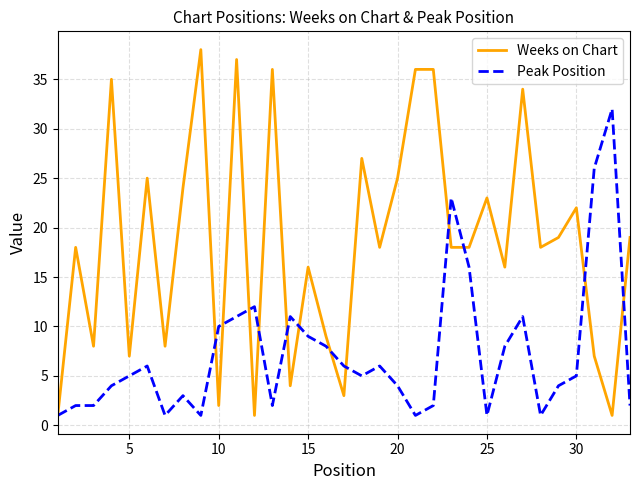

What is the difference between the second highest and second lowest values in the Peak Position series?

25